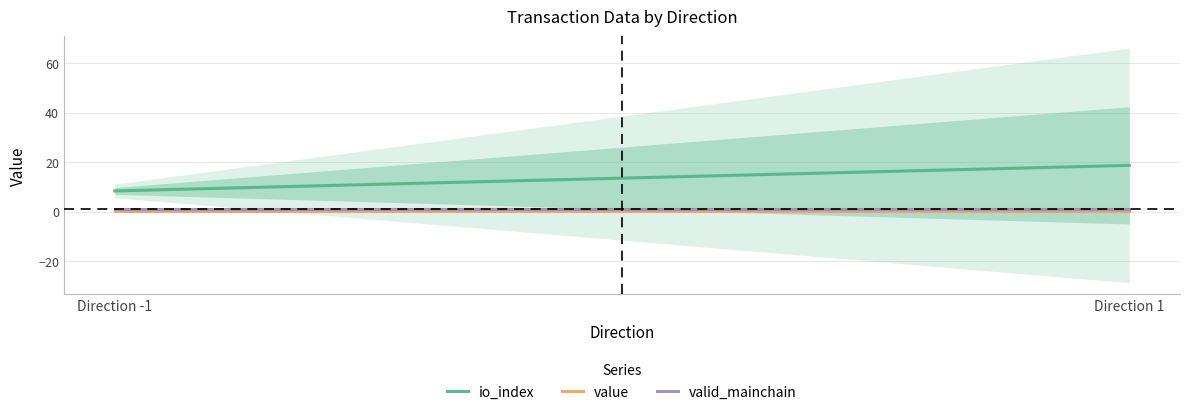

What is the sum of all value values?

0.1